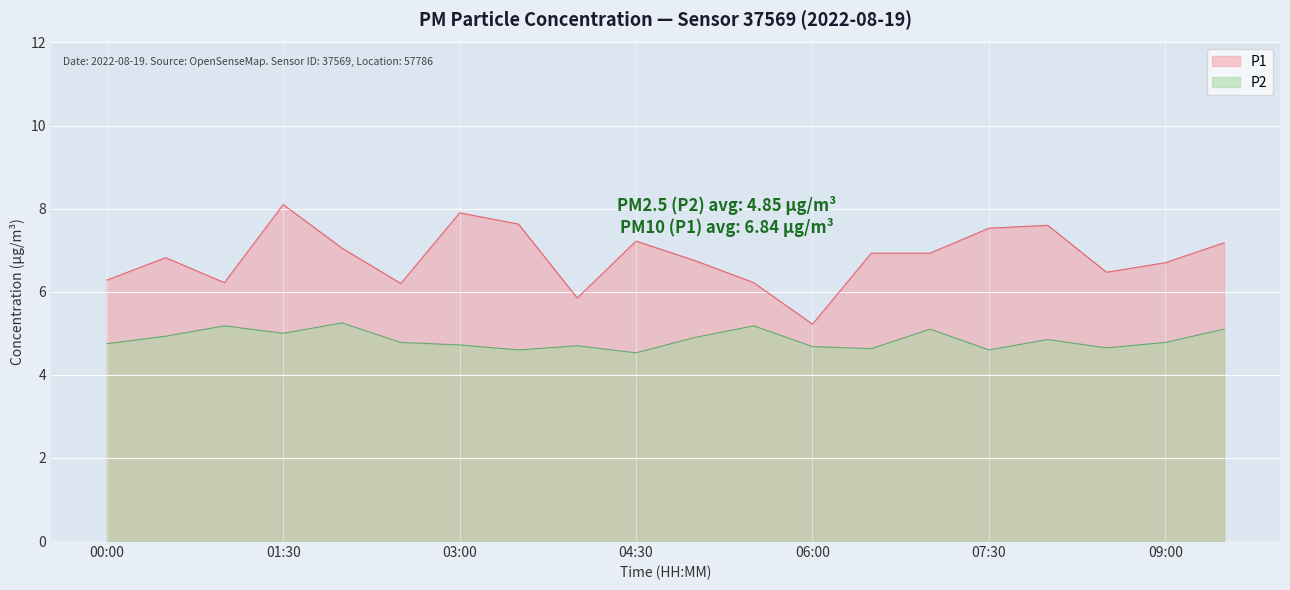

Does the chart display data point markers on the line(s)?

No